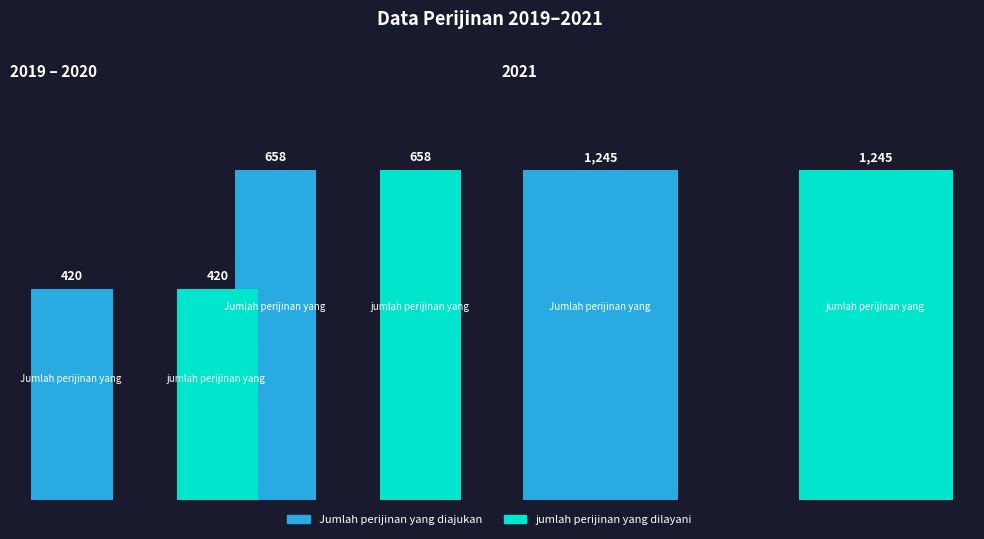

Count the Jumlah perijinan yang diajukan values in the range 420 to 1245.

3